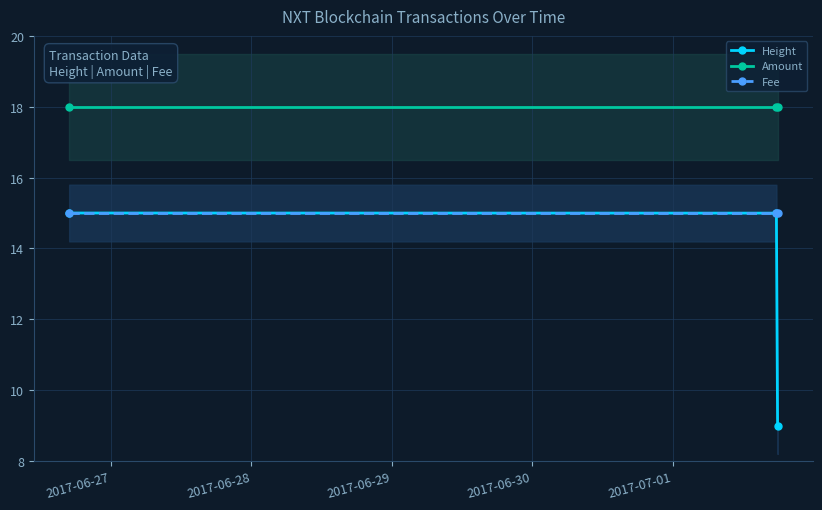

What is the value of the Fee point at the 3rd from the left?

15.0